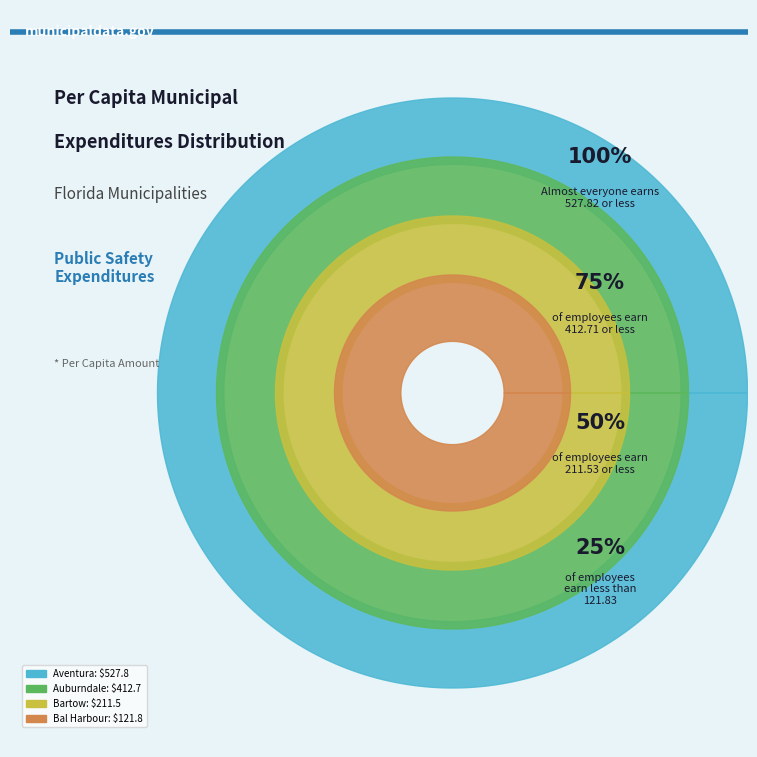

Between Bal Harbour and Auburndale, which is larger?

Auburndale